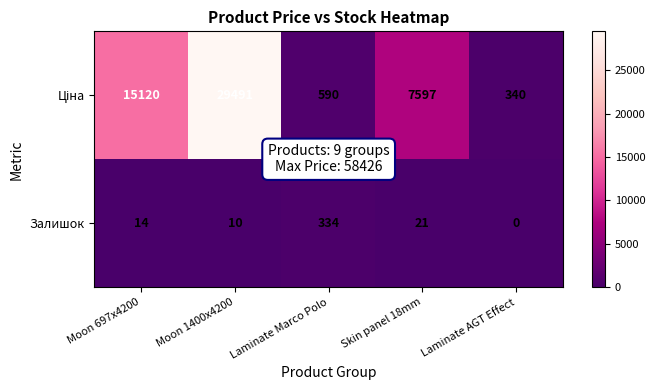

What is the difference between the maximum and minimum values in the Залишок series?

334